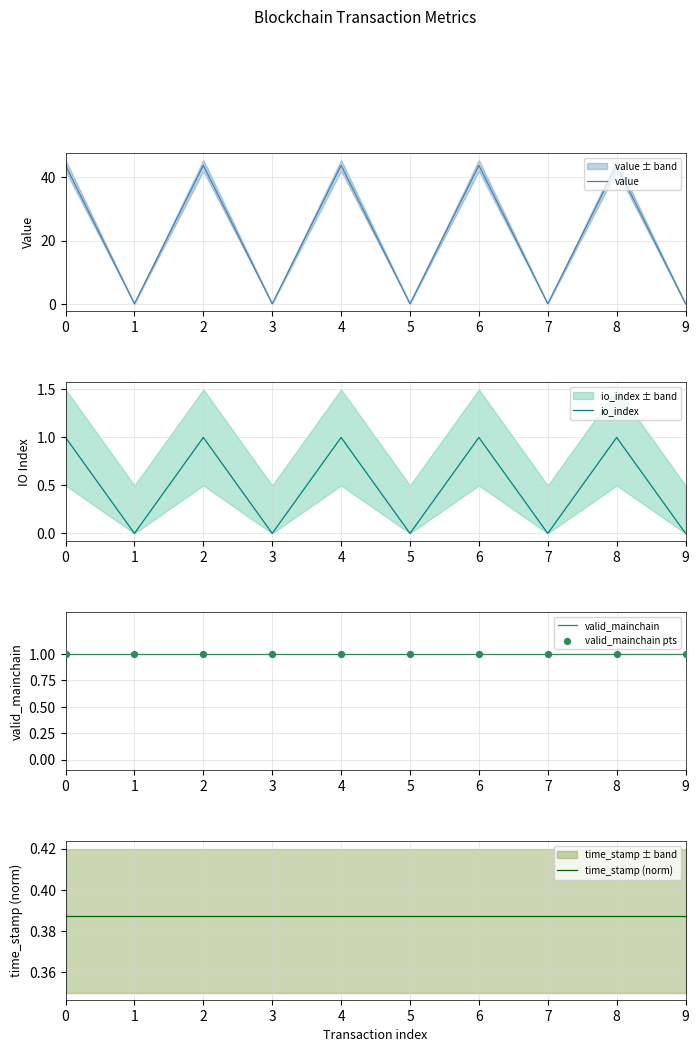

Is the value of io_index at 9 greater than the value of value at 0?

No